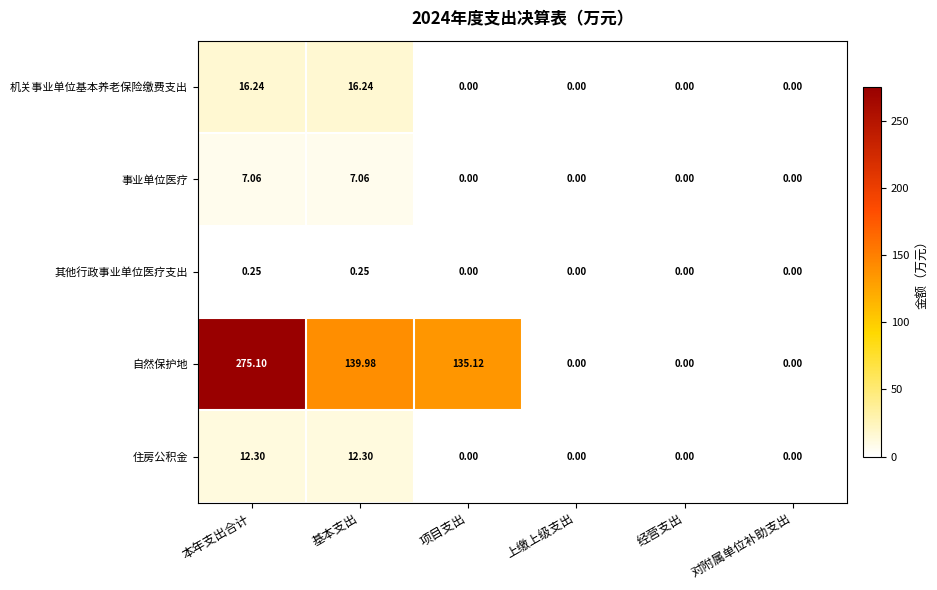

At which category is the sum across all series the highest?

本年支出合计